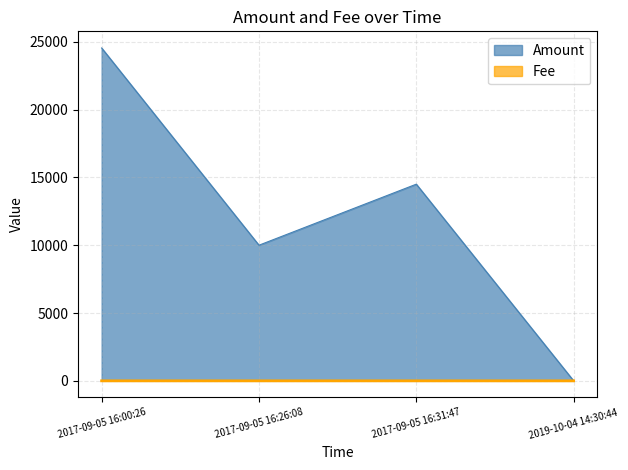

At which label is Amount closest to 12270?

2017-09-05 16:31:47